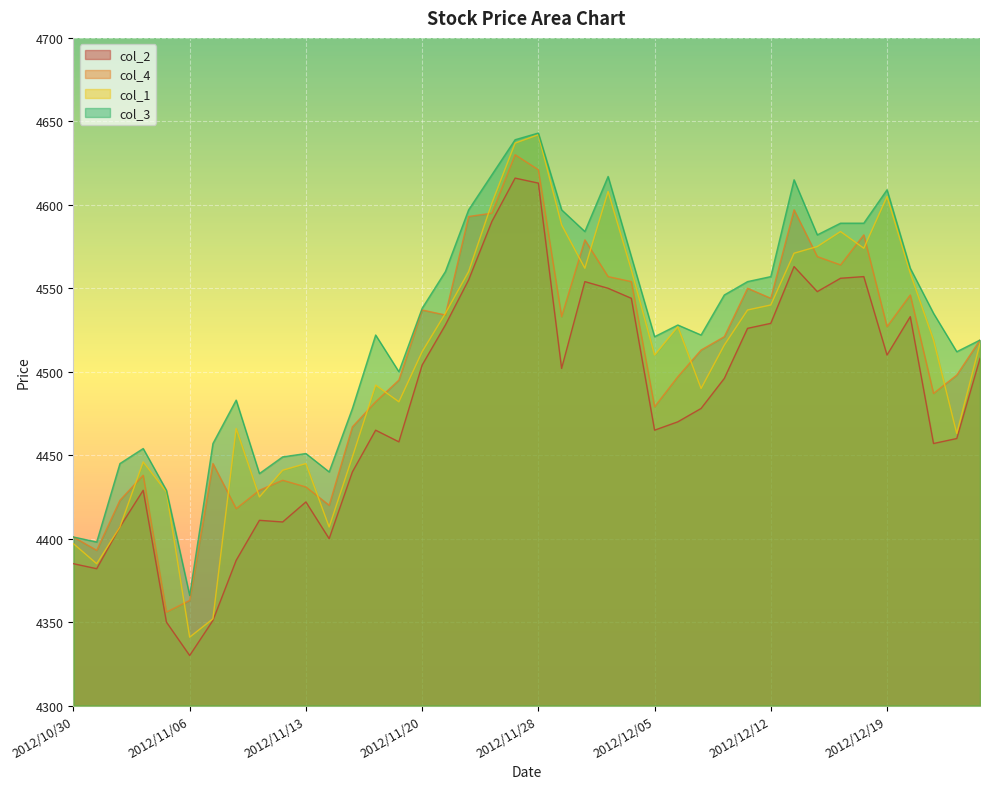

What is the label of the 26th point from the right?

2012/11/19